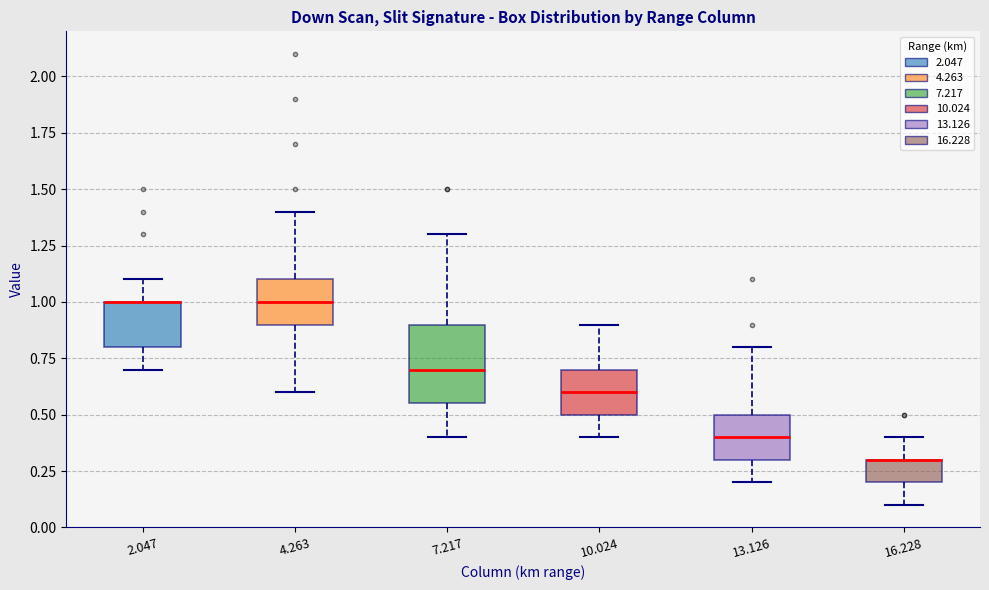

Where does the lower whisker of the box at x = 10.024 end on the y-axis? The values are not printed on the chart, so give them approximately, as read against the axis.

0.40